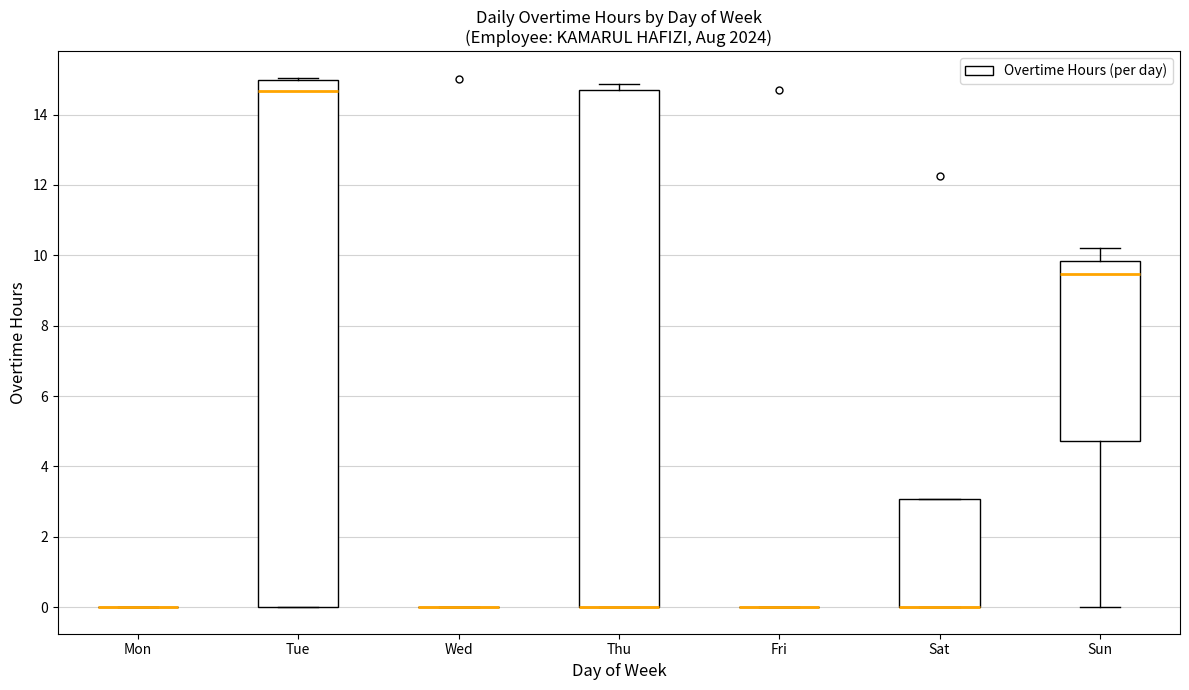

Reading left to right, read every box against the y-axis: the position of its median line, the range the box covers, and the ends of its whiskers. The values are not printed on the chart, so give them approximately, as read against the axis.

Mon: box collapsed to a line at 0.0, whiskers 0.0 to 0.0
Tue: median 14.6, box 0.0 to 15.0, whiskers 0.0 to 15.0 (just above the box's upper edge)
Wed: box collapsed to a line at 0.0, whiskers 0.0 to 0.0
Thu: median 0.0 (drawn on the box's lower edge), box 0.0 to 14.8, whiskers 0.0 to 14.8 (just above the box's upper edge)
Fri: box collapsed to a line at 0.0, whiskers 0.0 to 0.0
Sat: median 0.0 (drawn on the box's lower edge), box 0.0 to 3.0, whiskers 0.0 to 3.0
Sun: median 9.4, box 4.8 to 9.8, whiskers 0.0 to 10.2